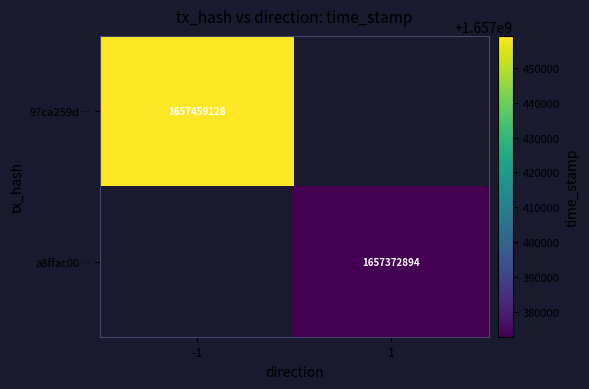

True or false: a8ffac00… has a value of 622360224 at 1.

False